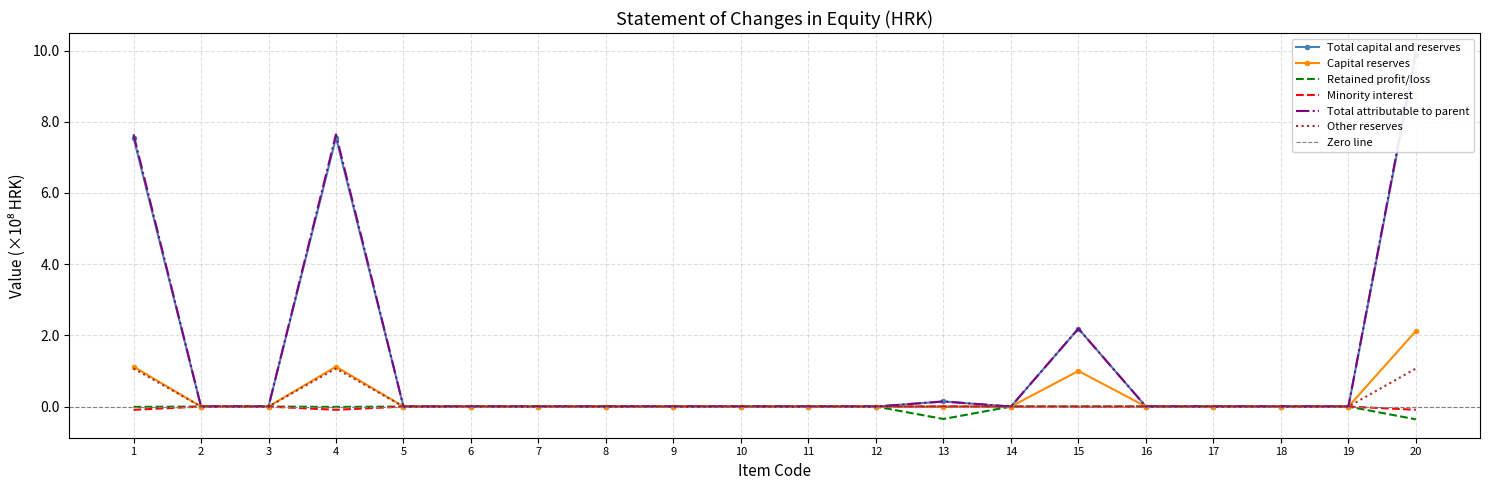

Which category has the highest value in the Total capital and reserves series?

20